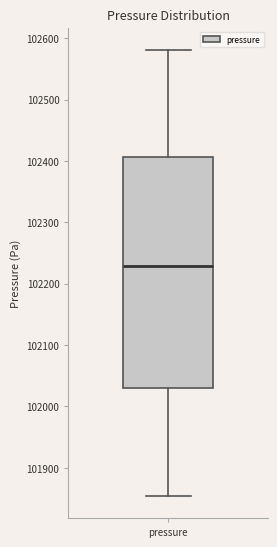

Read this box plot against the y-axis: the position of the median line, the range covered by the box, and the ends of both whiskers. The values are not printed on the chart, so give them approximately, as read against the axis.

median 102230, box 102030 to 102410, whiskers 101850 to 102580